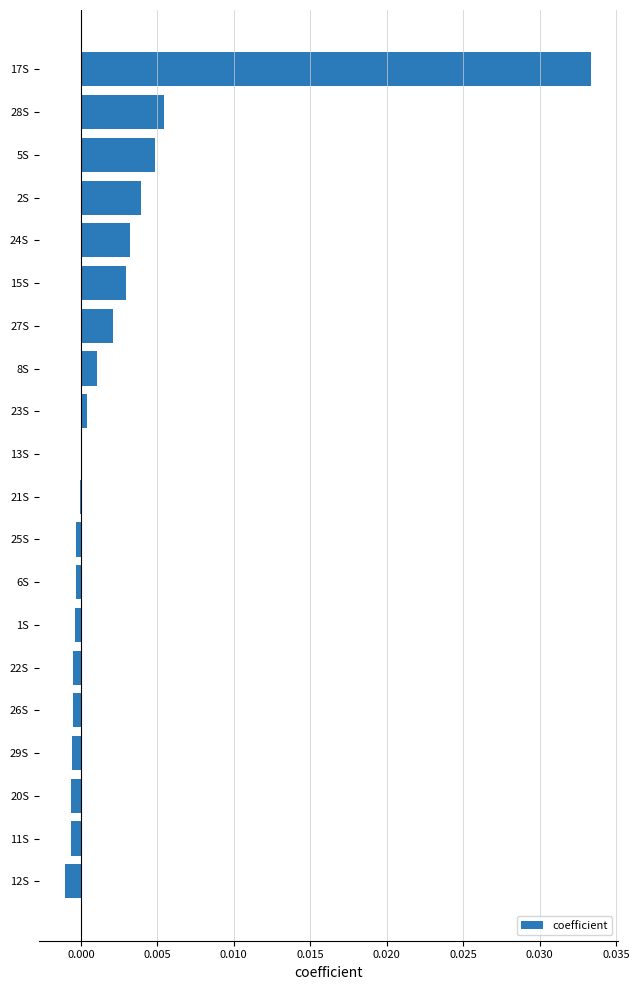

How many series are shown in this chart?

1